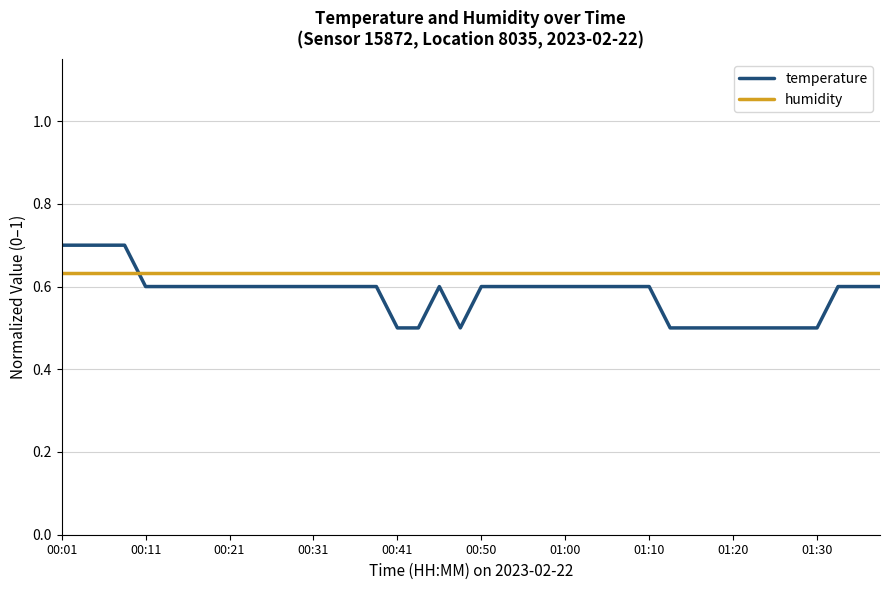

Which series has the largest total across all categories?

humidity